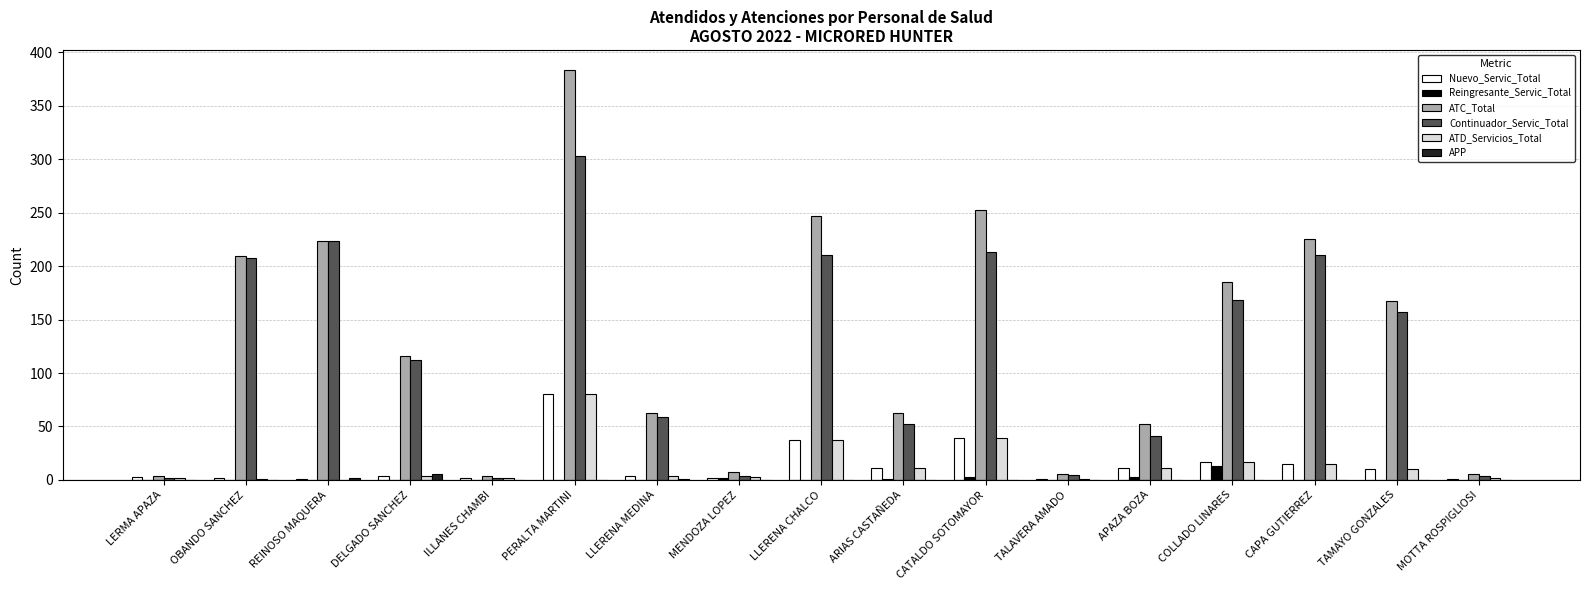

What is the sum of all Continuador_Servic_Total values?

1973